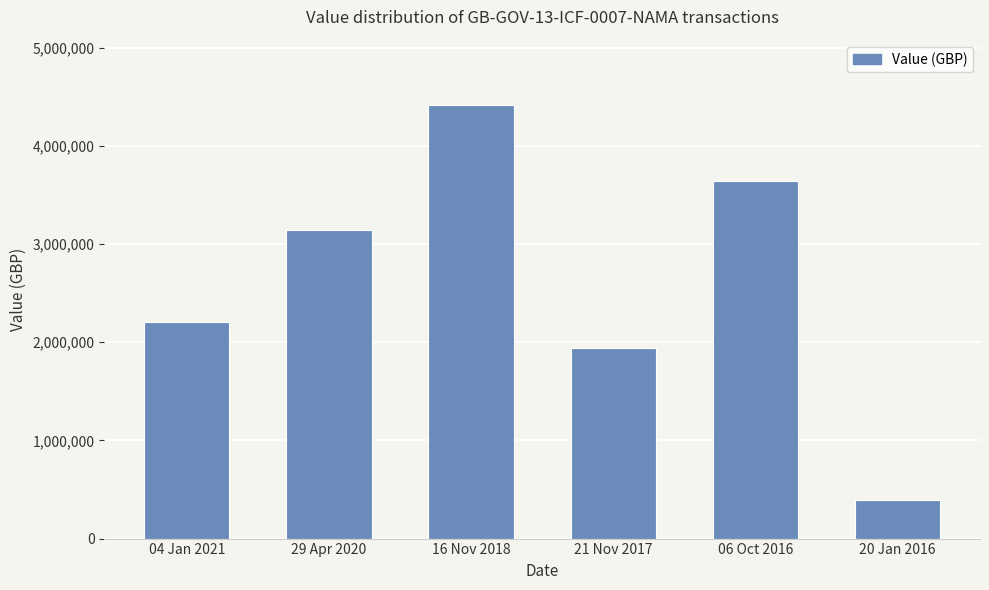

What is the sum of all values?

15732349